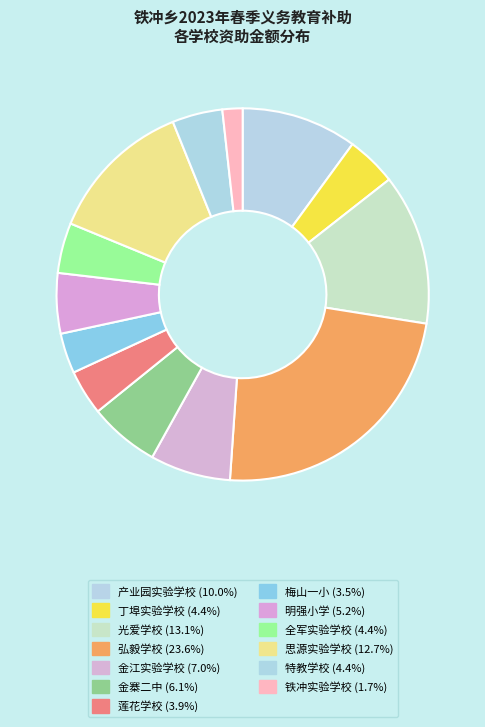

The 金江实验学校 slice represents 18% of the pie. True or false?

False